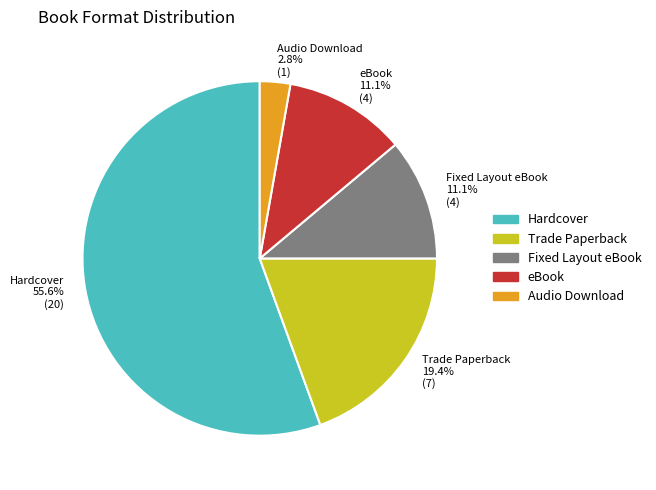

Count the number of slices in the pie.

5